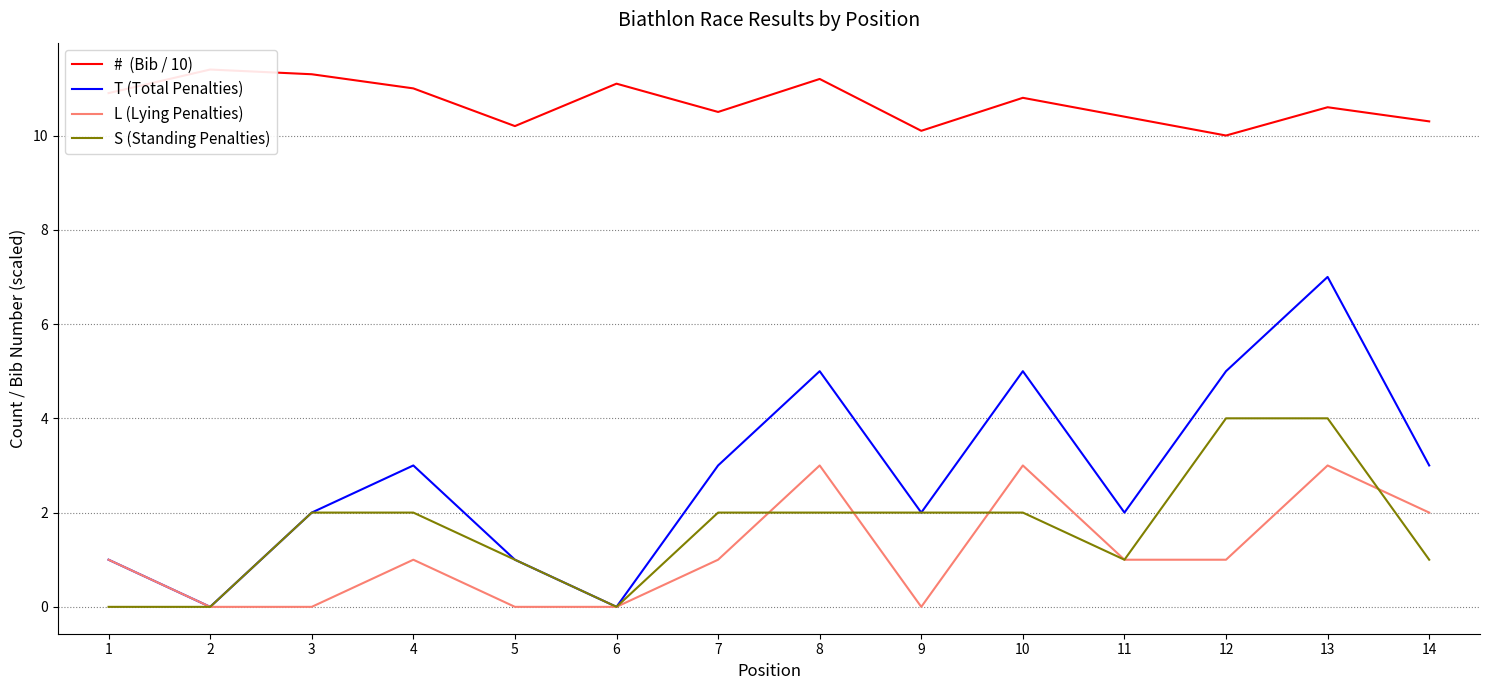

Where is S (Standing Penalties) nearest to the value 2?

3